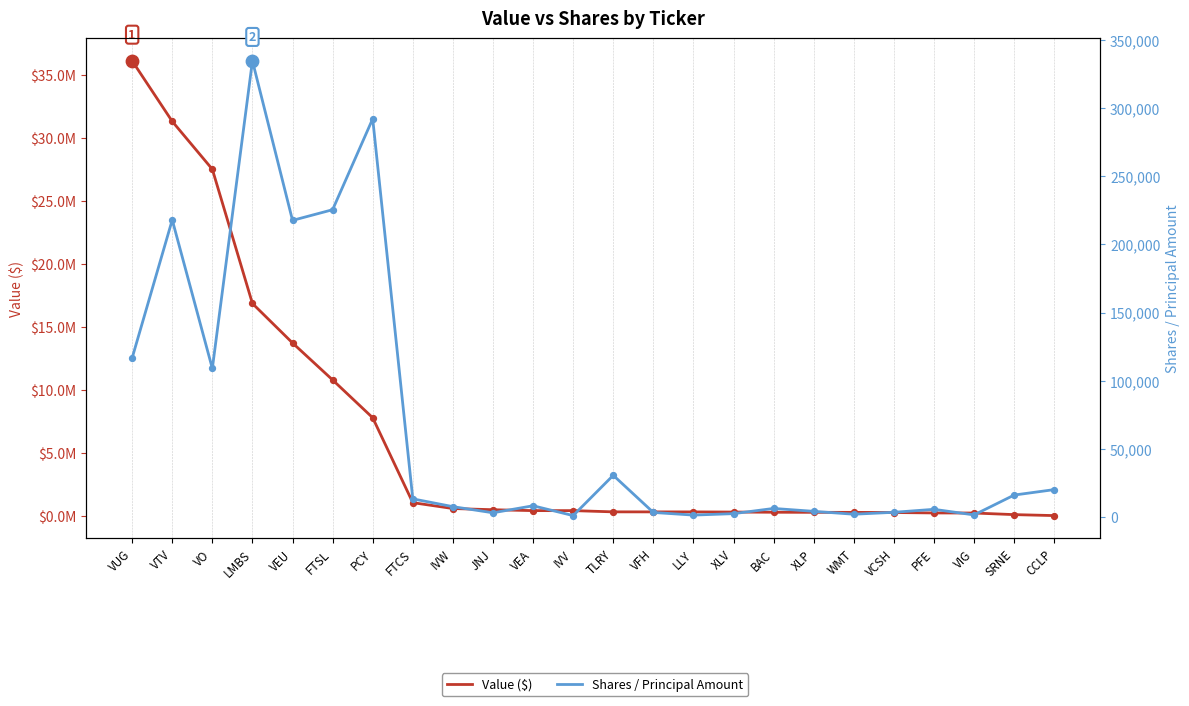

At which category is the sum across all series the highest?

VUG